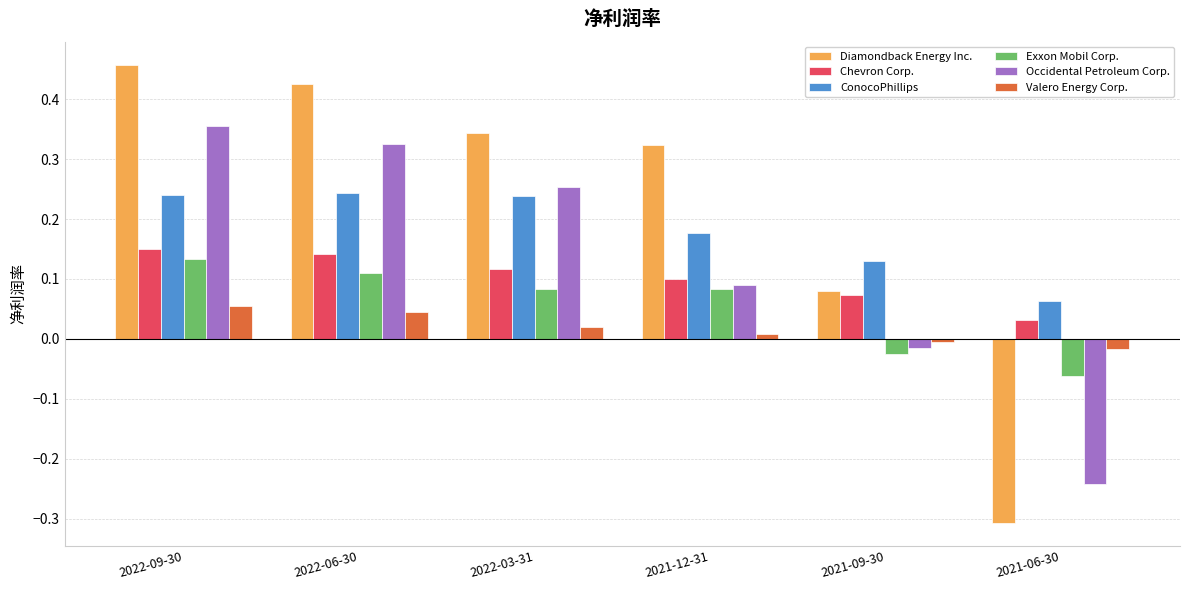

At which label is Diamondback Energy Inc. closest to 0?

2021-09-30